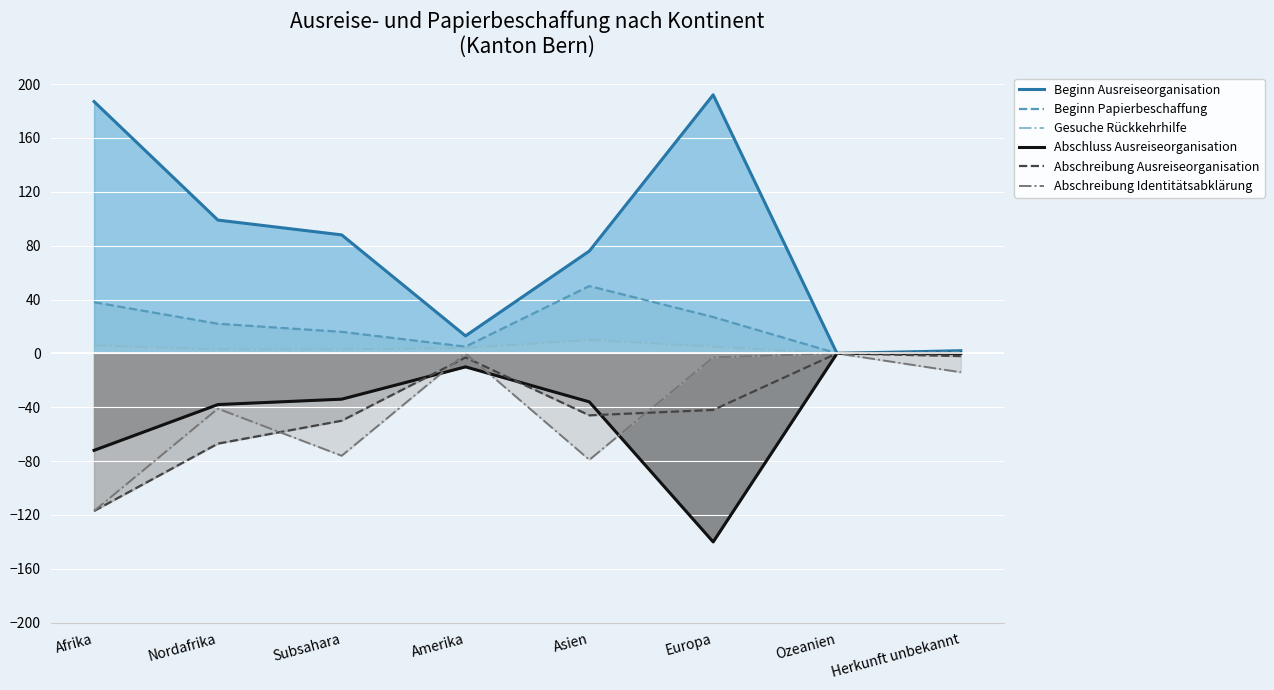

The Beginn Papierbeschaffung series shows -23 at Ozeanien. True or false?

False